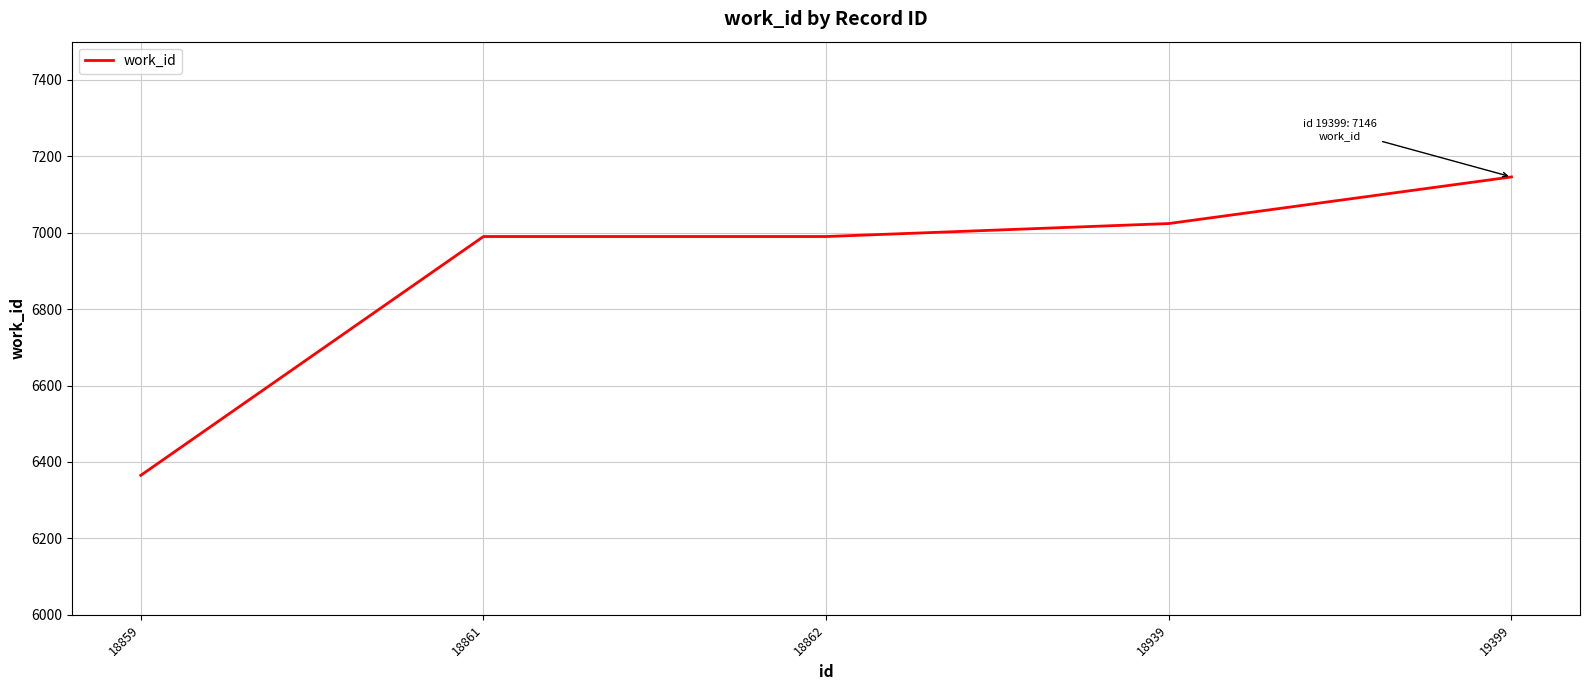

What is the difference between the values at 18862 and 18939?

34